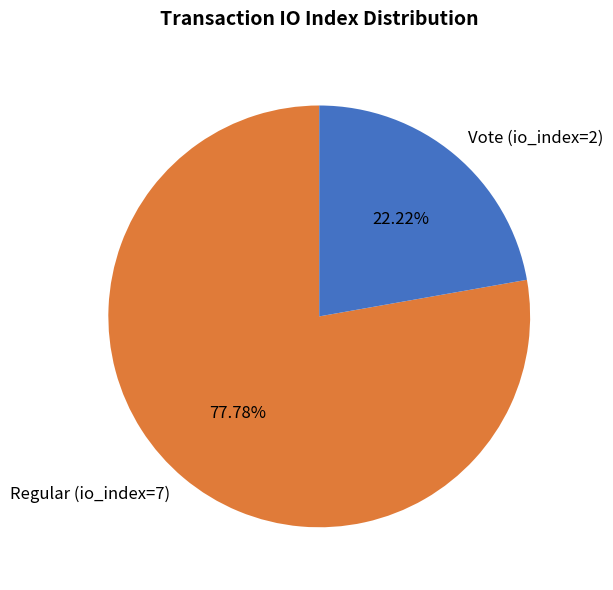

What percentage do Regular (io_index=7) and Vote (io_index=2) together represent?

100.0%